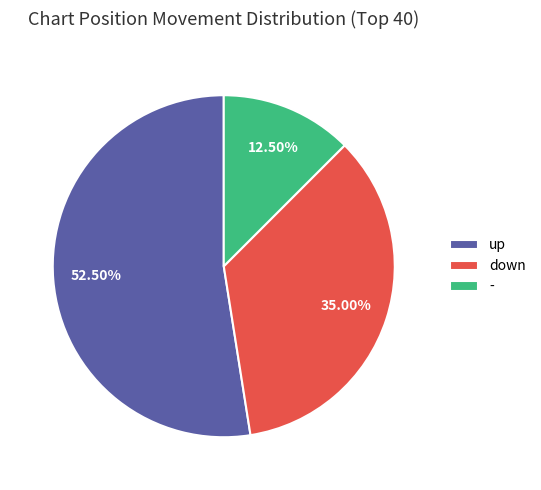

How many slices are in this pie chart?

3